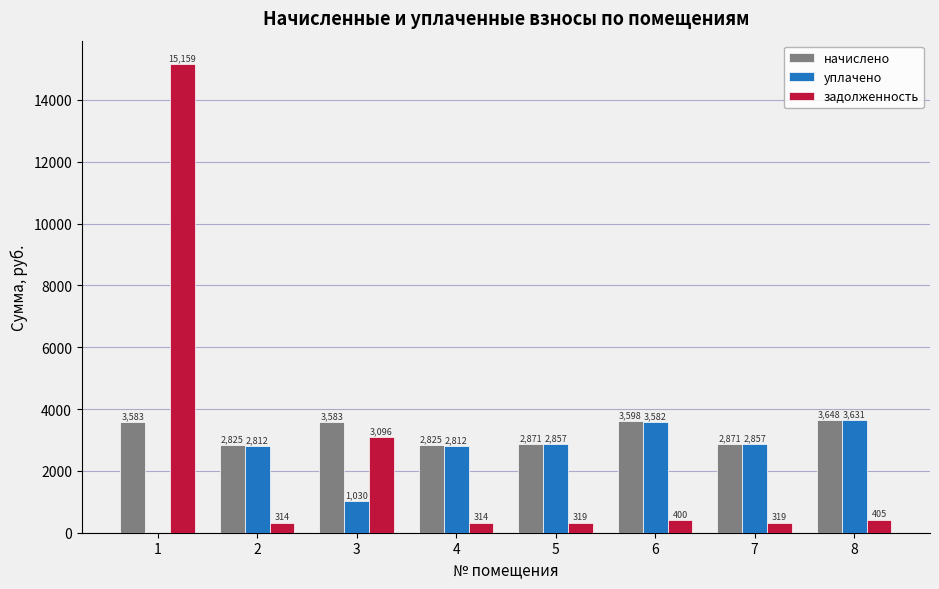

True or false: задолженность has a value of 15159.0 at 1.

True